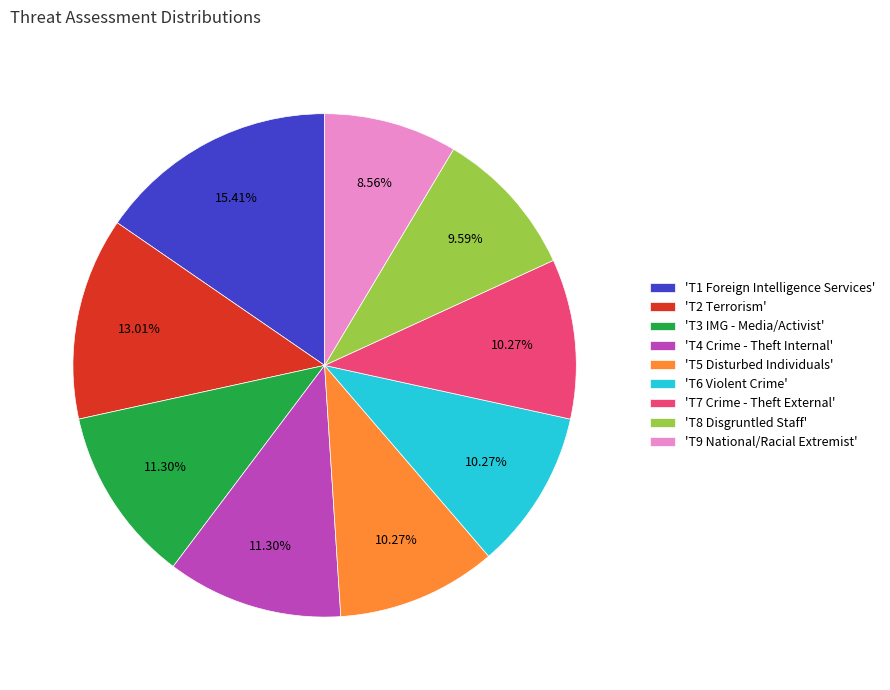

What is the smallest slice in the pie chart?

'T9 National/Racial Extremist'